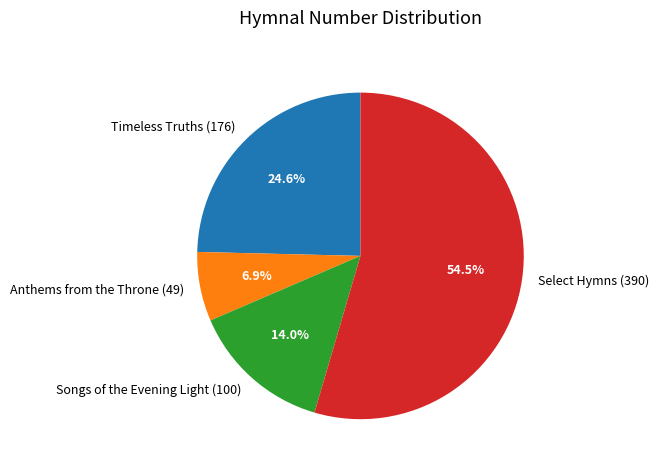

To the nearest percent, what is the difference between the largest and smallest slice percentages?

48%